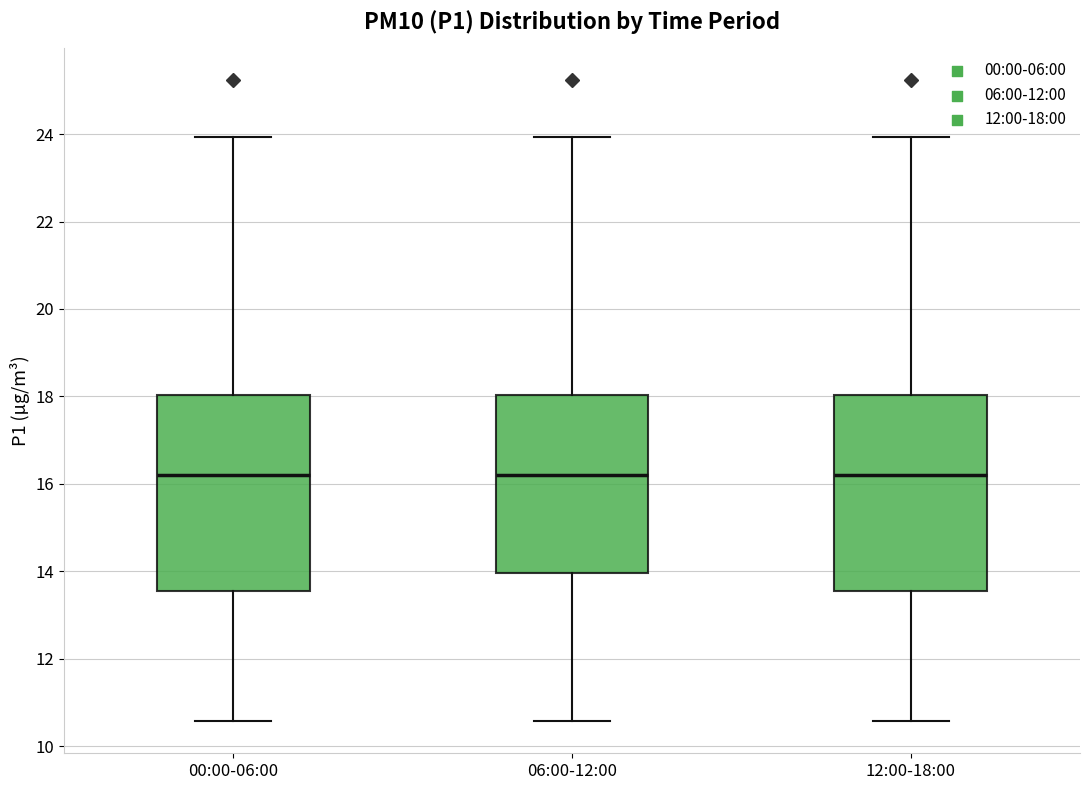

Where does the lower whisker of the box for 12:00-18:00 end on the y-axis? The values are not printed on the chart, so give them approximately, as read against the axis.

10.6